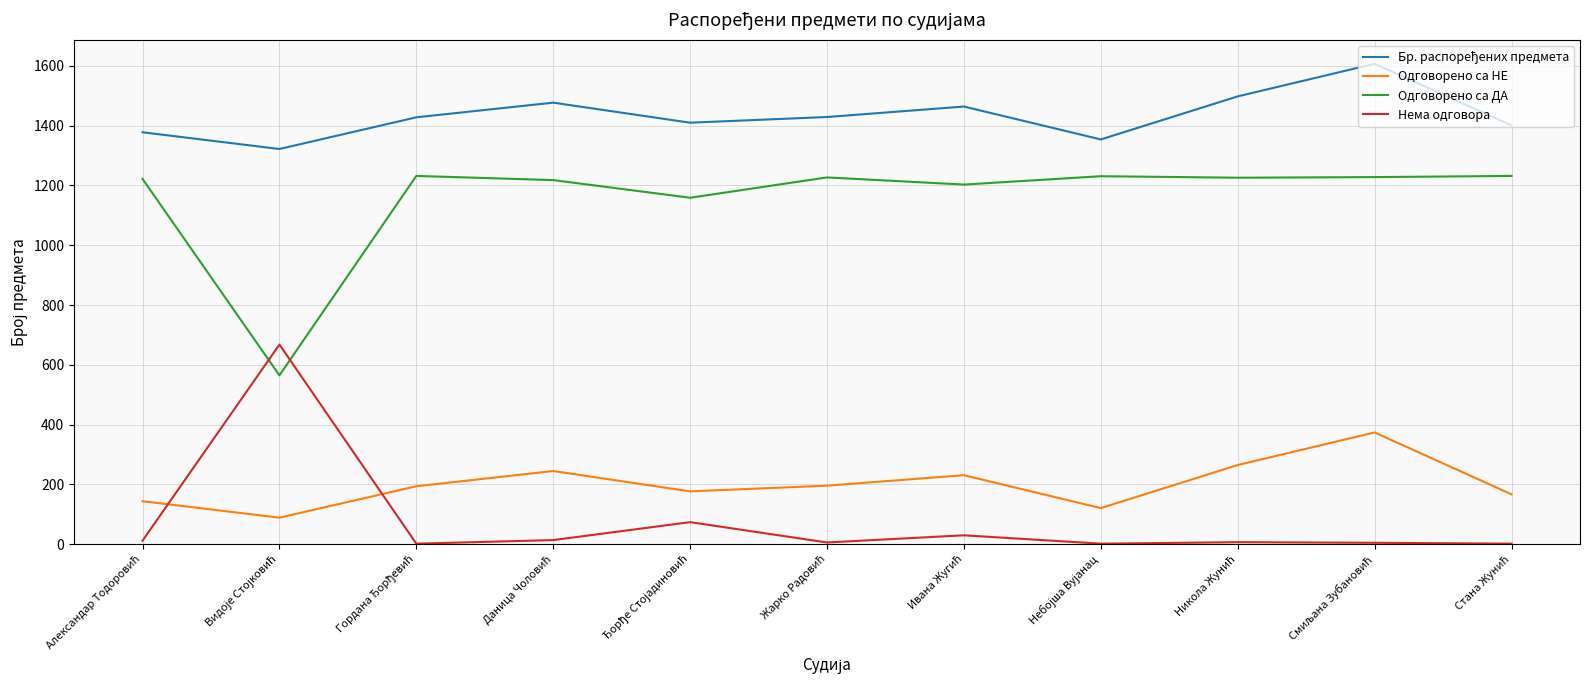

True or false: Одговорено са НЕ and Одговорено са ДА cross at least once.

False